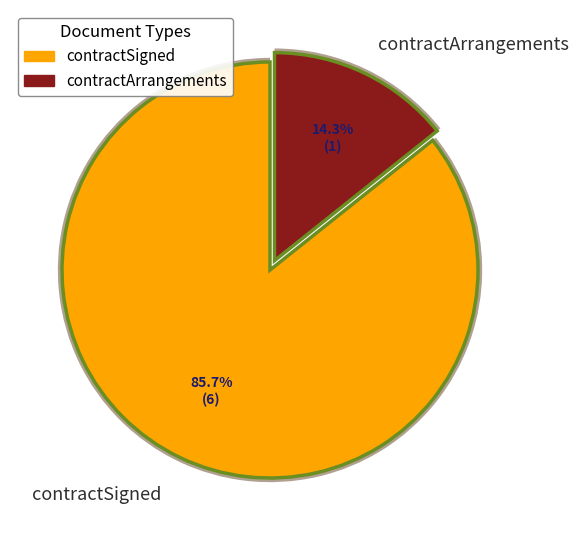

Do contractArrangements and contractSigned together represent more than half of the pie?

Yes